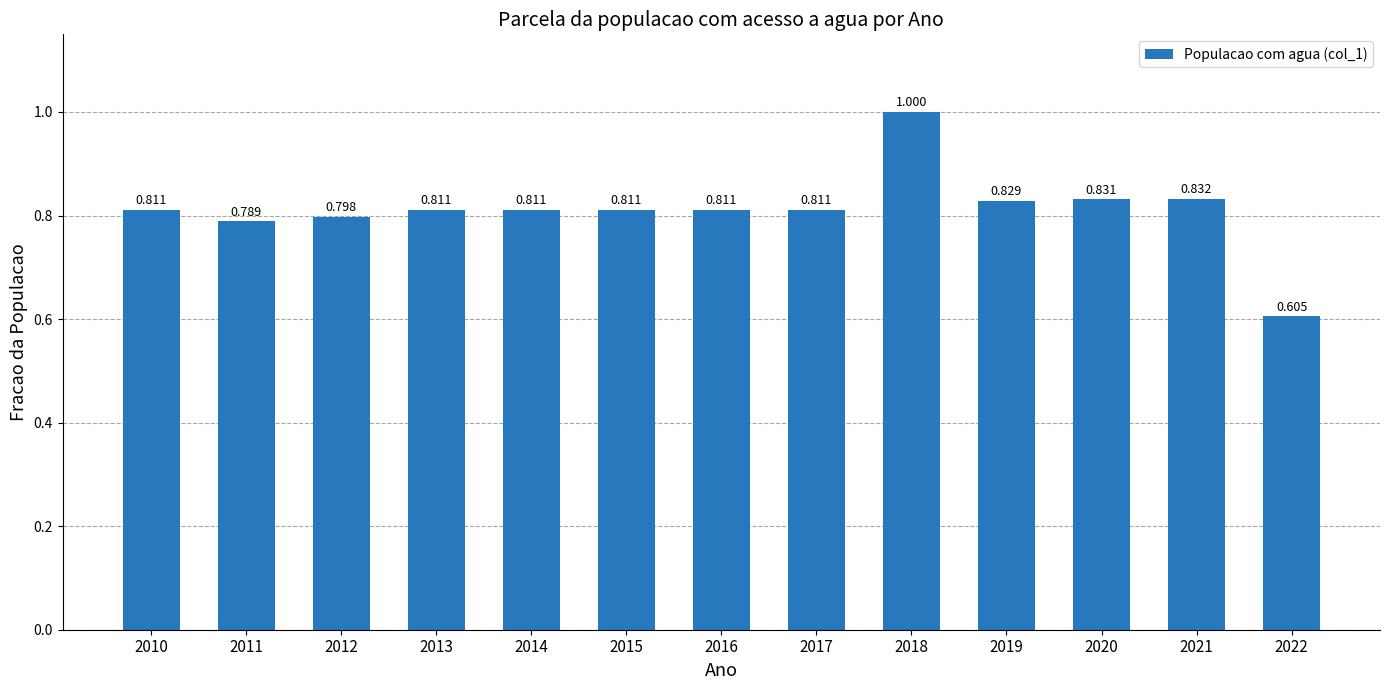

Read the value at 2018.

1.0